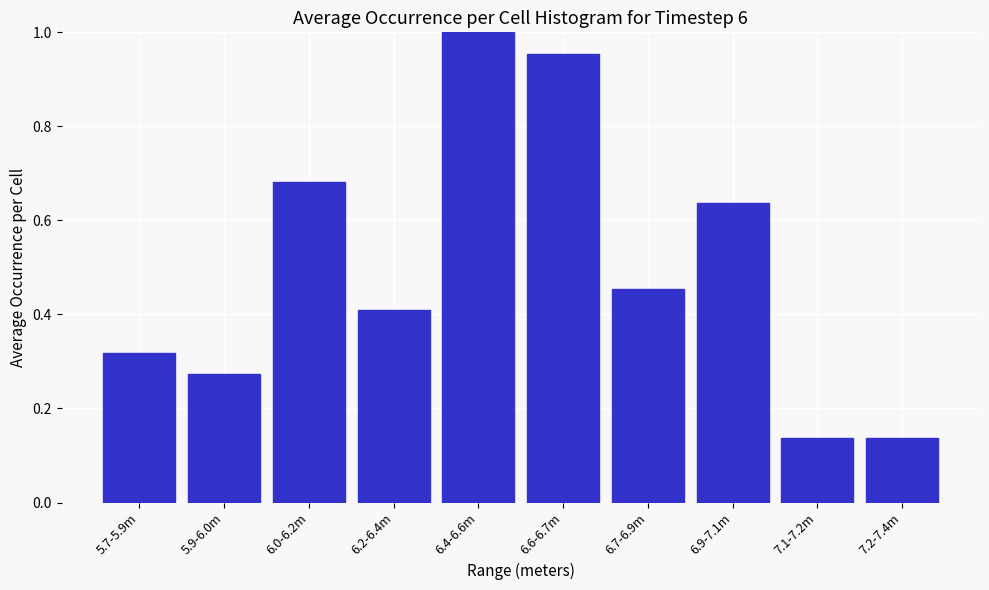

What is the sum of the values at 6.6-6.7m and 7.1-7.2m?

1.1